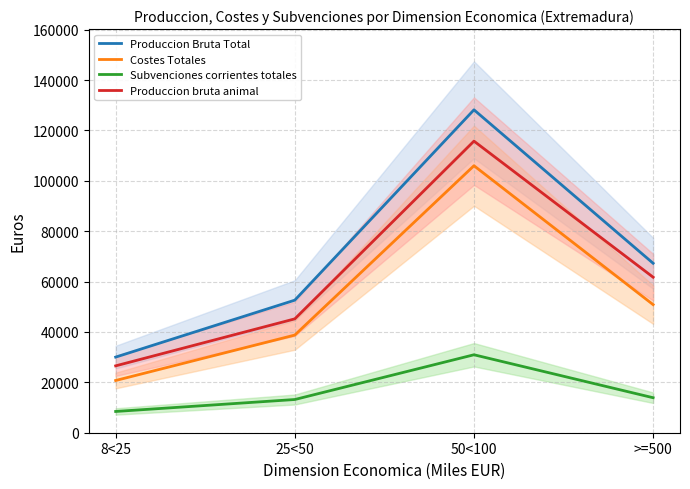

True or false: Produccion Bruta Total and Costes Totales cross at least once.

False